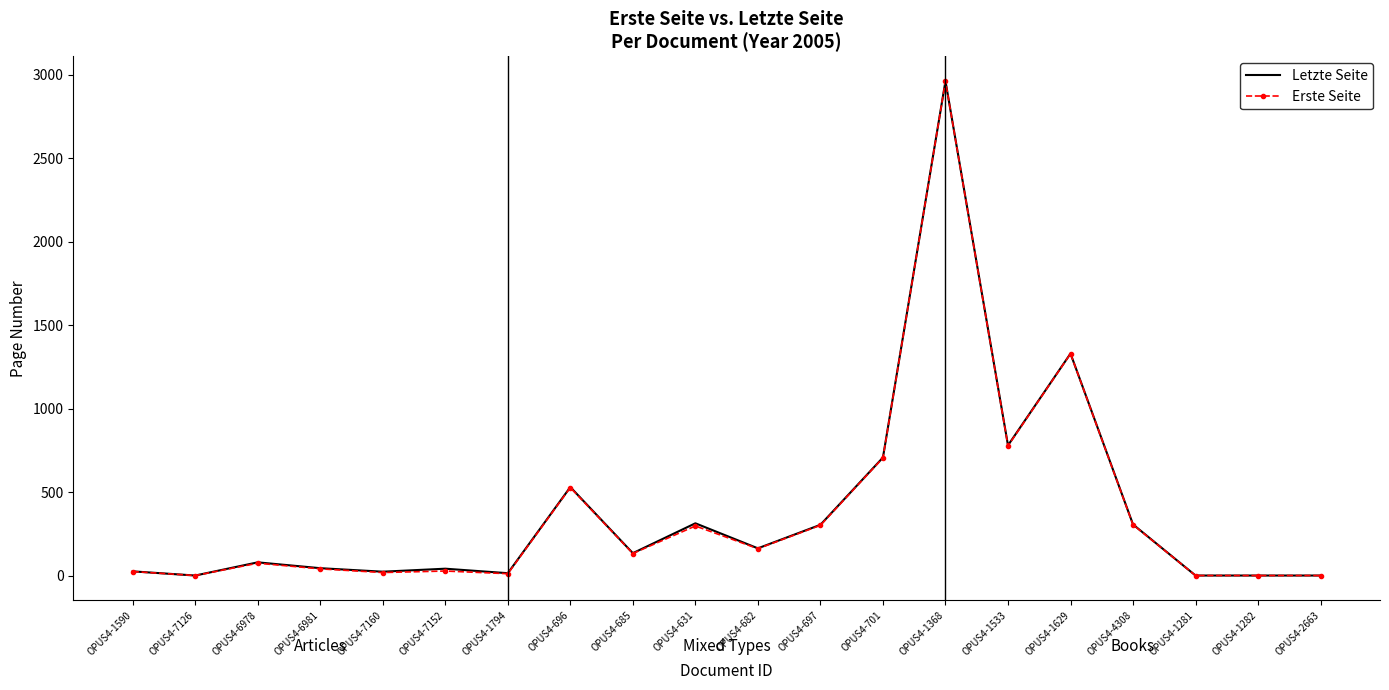

What value does the Erste Seite series have at OPUS4-7160?

18